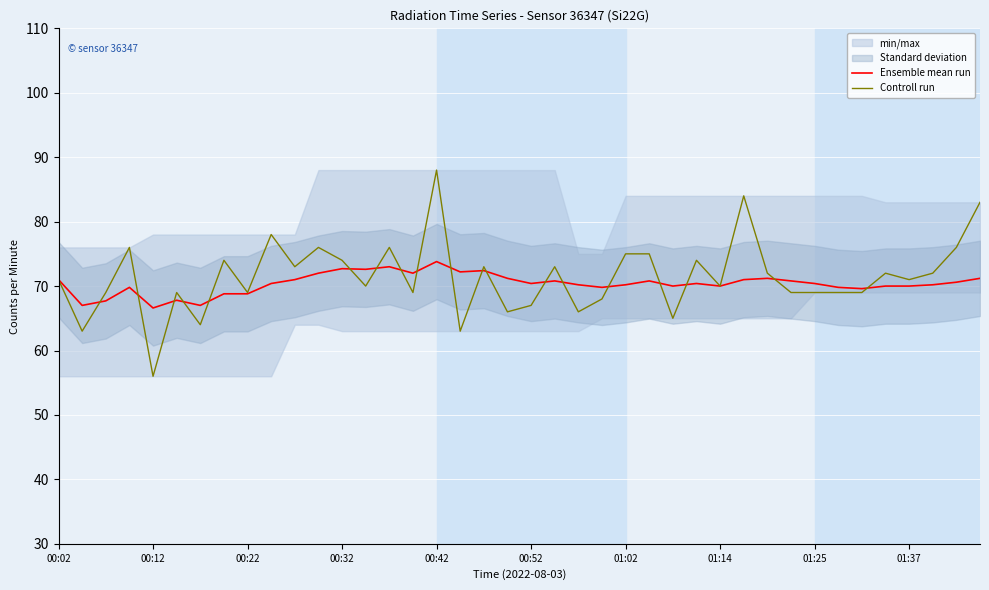

List the series in order of their overall mean, highest first.

Controll run, Ensemble mean run